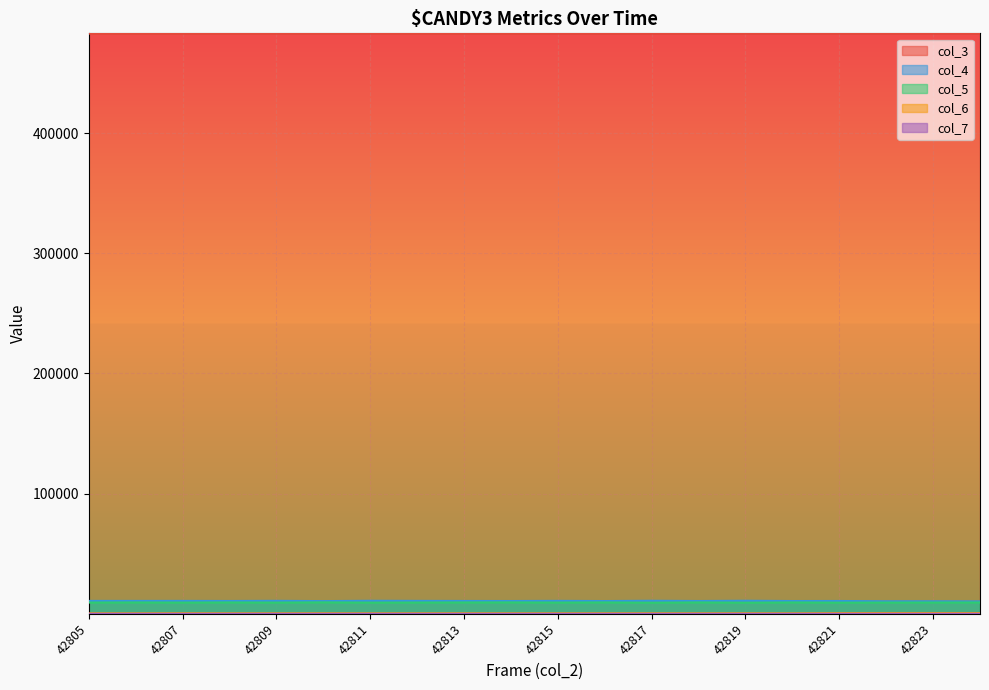

Reading left to right, list all the values displayed in this chart.

col_3: 482838	482849	482860	482872	482883	482894	482905	482917	482928	482939	482951	482962	482973	482984	482996	483007	483018	483030	483041	483052
col_4: 10703	10697	10717	10644	10769	10550	10818	10727	10667	10619	10739	10591	10832	10622	10845	10607	10645	10408	10409	10317
col_5: 9338	9421	9312	9423	9306	9494	9278	9354	9420	9458	9331	9439	9217	9445	9223	9419	9254	9336	9364	9411
col_6: 426	412	482	439	426	473	418	446	456	442	445	456	468	449	475	429	568	632	632	618
col_7: 8	4	6	2	7	5	10	5	4	6	10	9	8	5	9	10	18	23	21	29